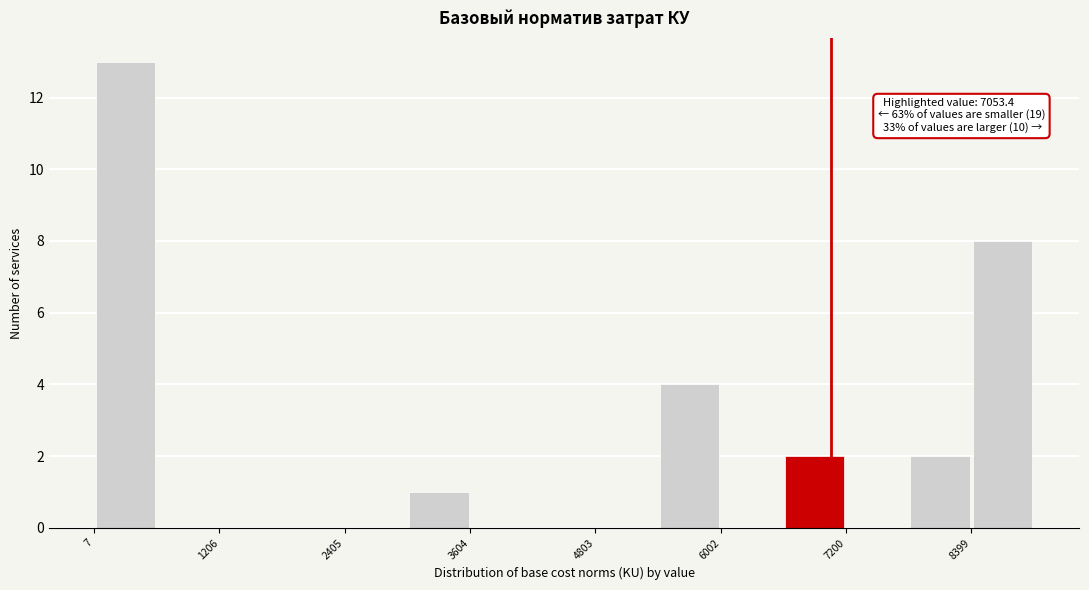

Around what value on the x-axis is the tallest bar? Give the approximate position of its centre, as read against the axis.

400